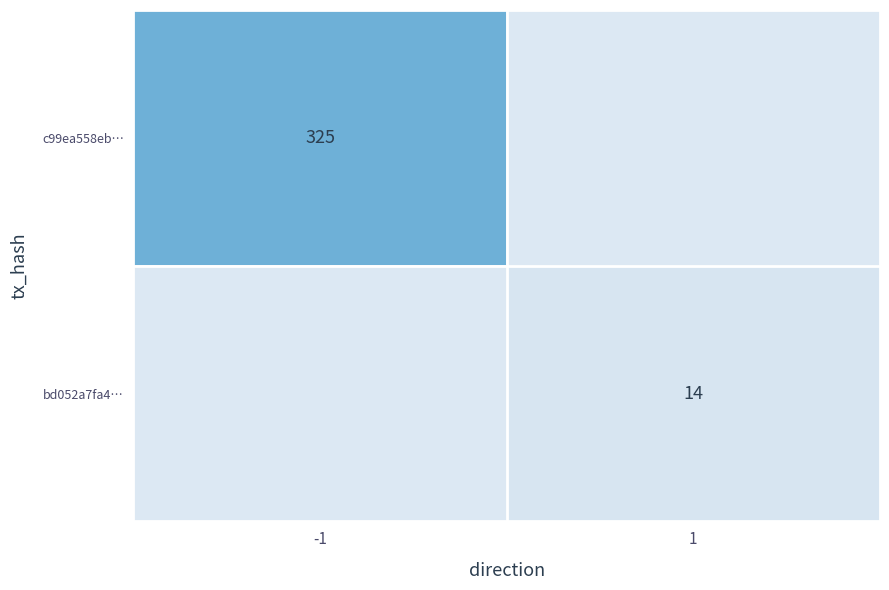

Count the number of categories in the chart.

2